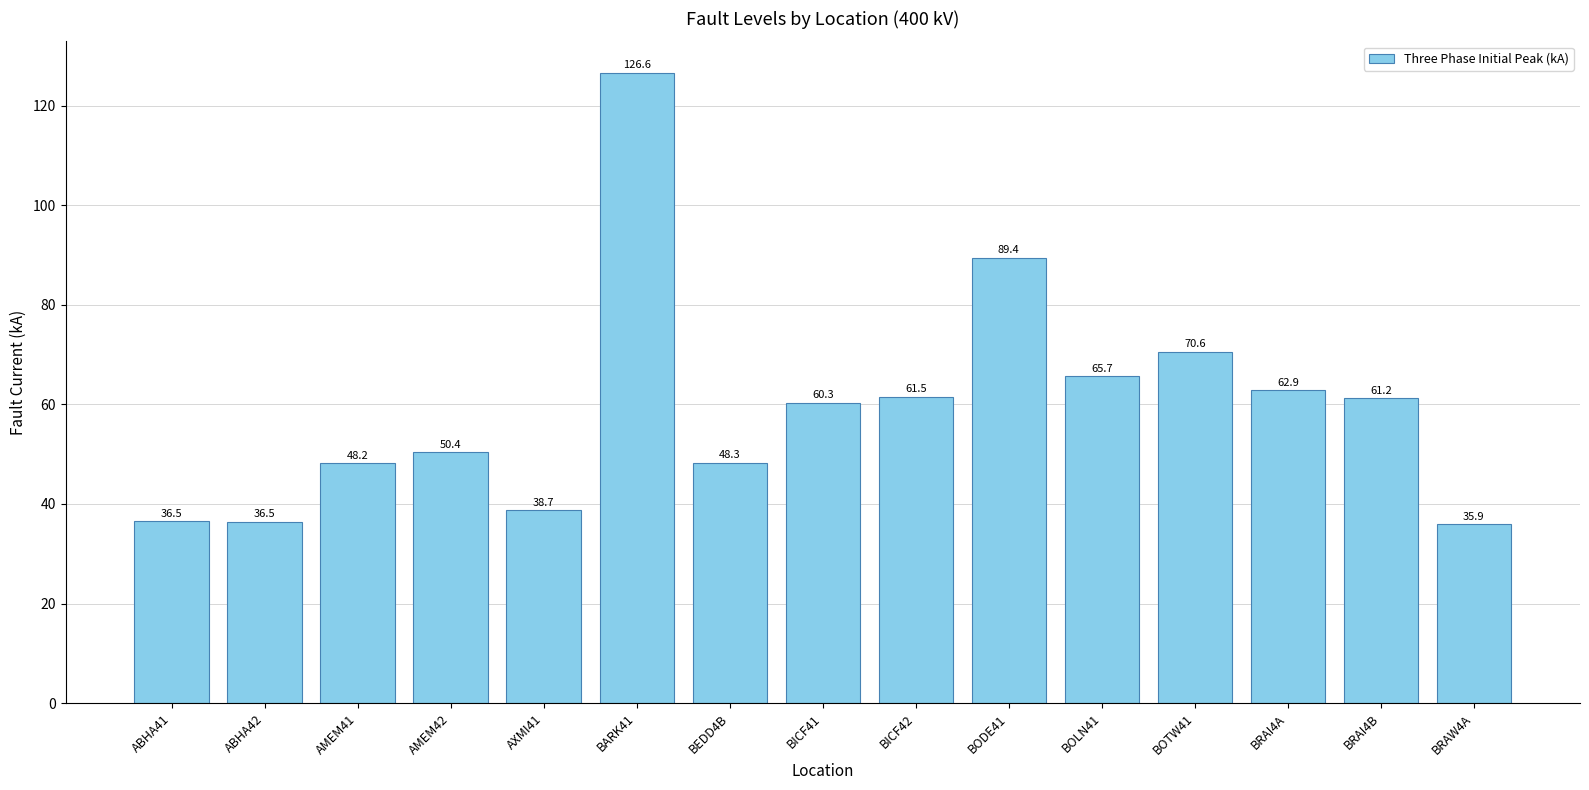

Count the number of categories in the chart.

15